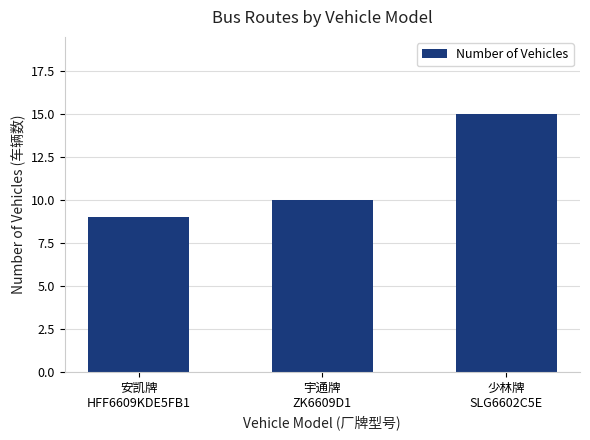

Are the bars horizontal?

No